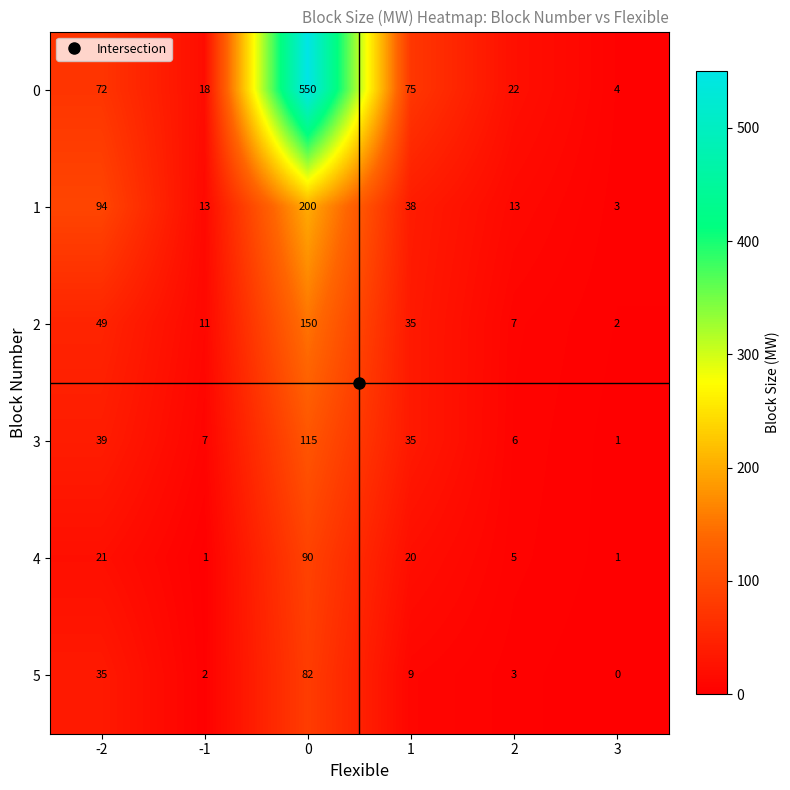

What is the lowest value of the 1 series?

3